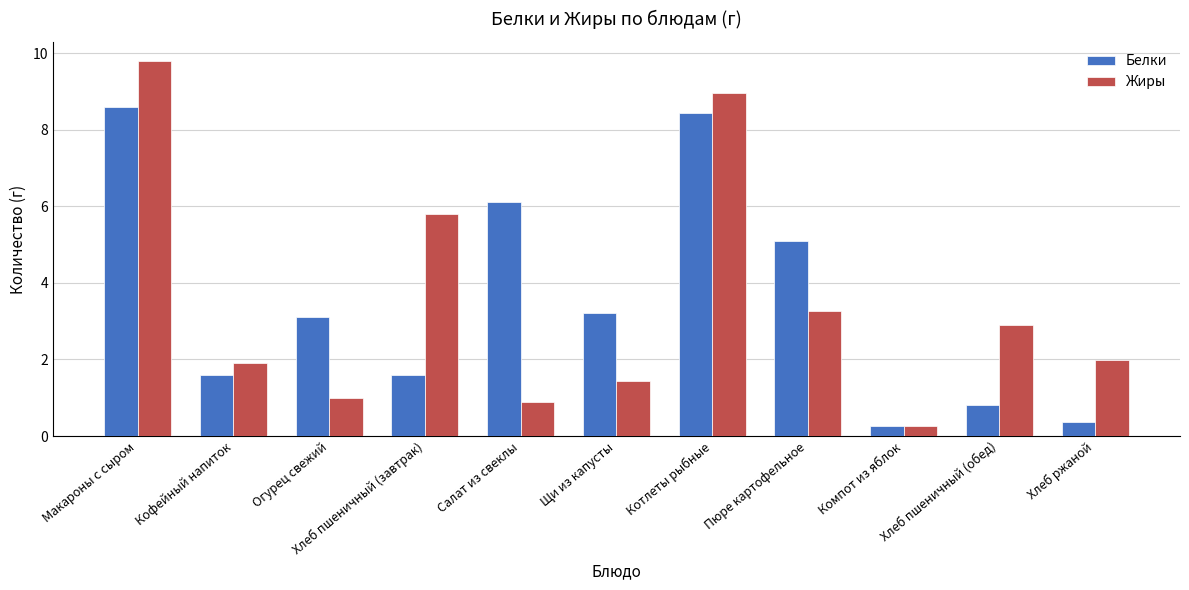

At which label does Жиры reach its minimum?

Компот из яблок